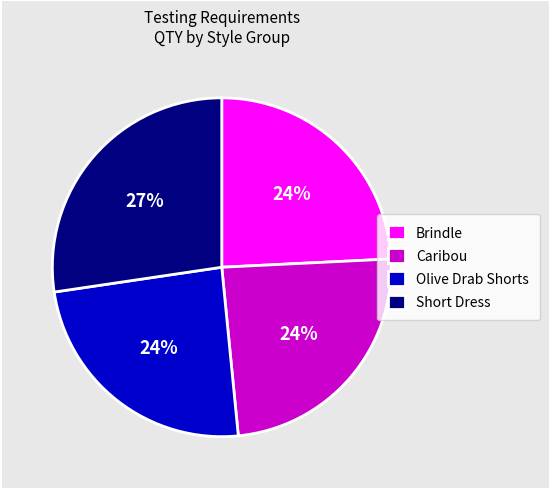

To the nearest percent, what is the difference between the largest and smallest slice percentages?

3%